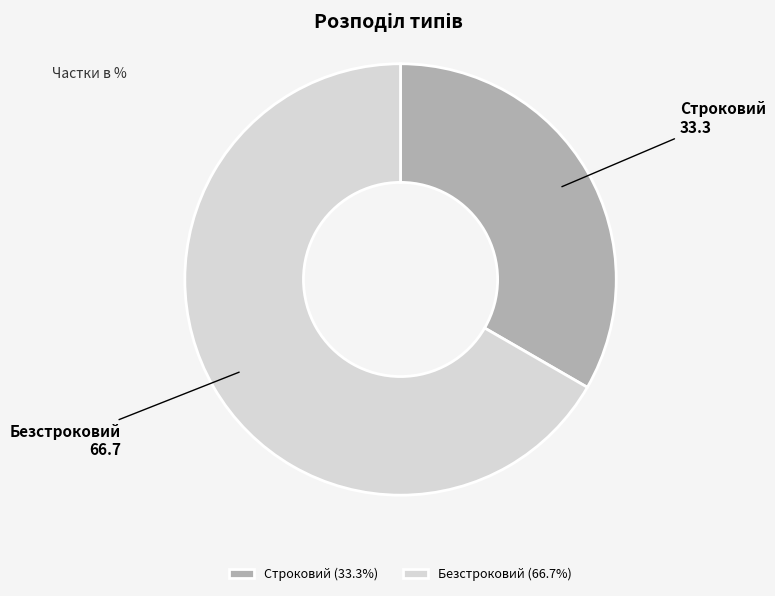

Which category has the biggest portion of the pie?

Безстроковий